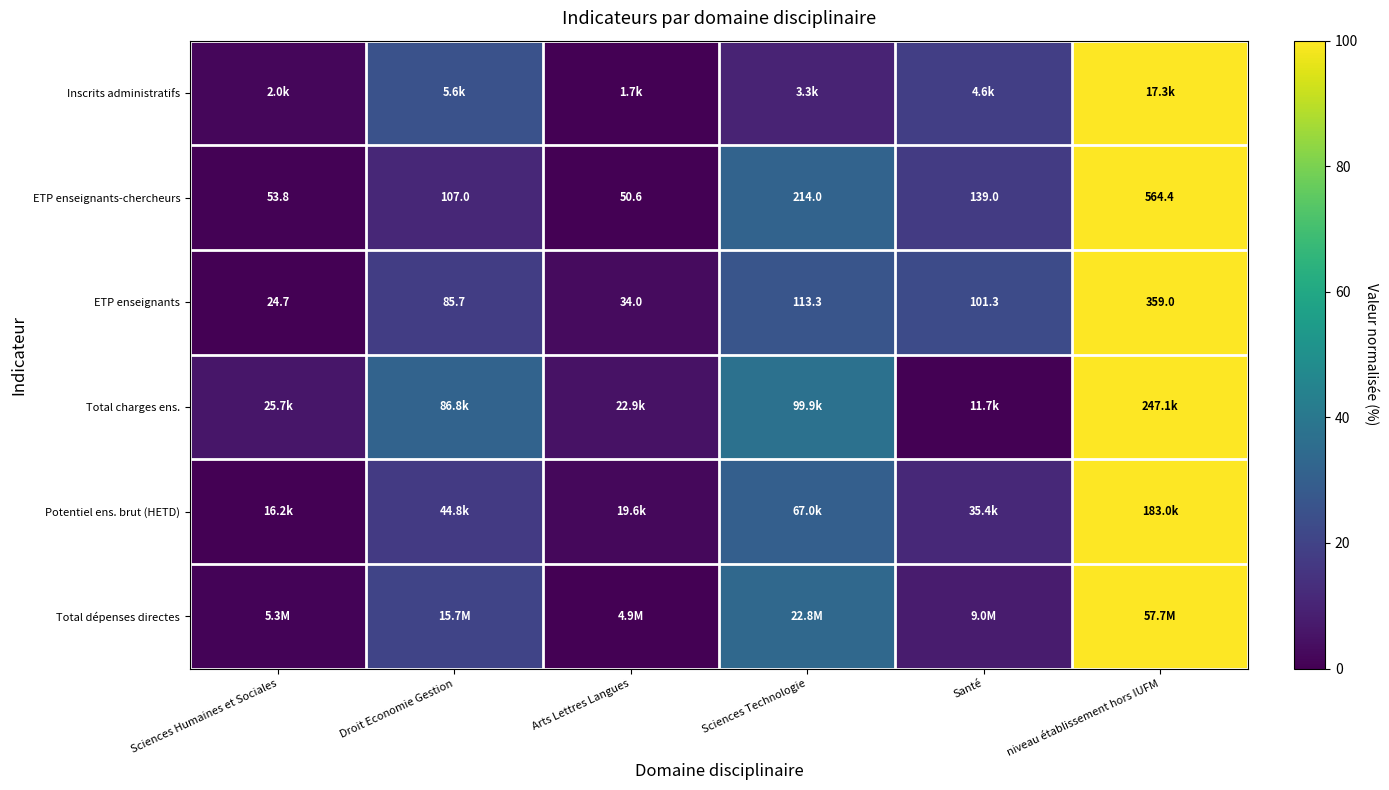

List the labels in order of ETP enseignants value, largest first.

niveau établissement hors IUFM, Sciences Technologie, Santé, Droit Economie Gestion, Arts Lettres Langues, Sciences Humaines et Sociales